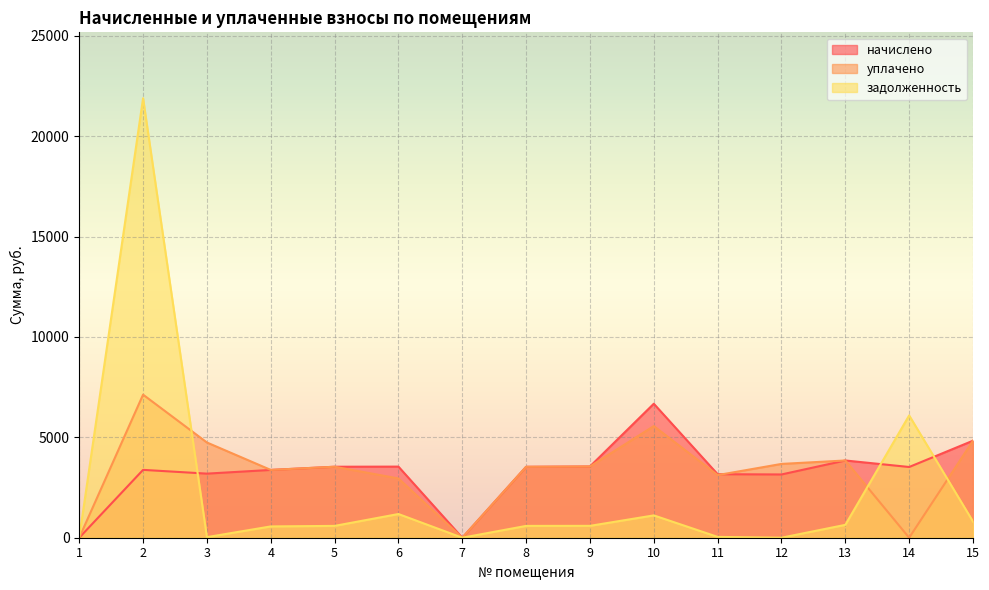

Reading left to right, what are all the values shown in this chart?

начислено: 0.0	3380.3	3192.7	3377.2	3536.2	3542.5	0.0	3533.0	3548.9	6674.8	3164.1	3151.4	3847.8	3523.4	4833.6
уплачено: 0.0	7127.0	4743.9	3377.2	3536.2	2952.1	0.0	3533.0	3548.9	5562.4	3120.0	3676.6	3847.8	0.0	4833.0
задолженность: 0.0	21893.2	28.9	562.9	589.4	1180.8	0.0	588.8	591.5	1112.5	41.2	0.0	641.3	6091.3	806.2